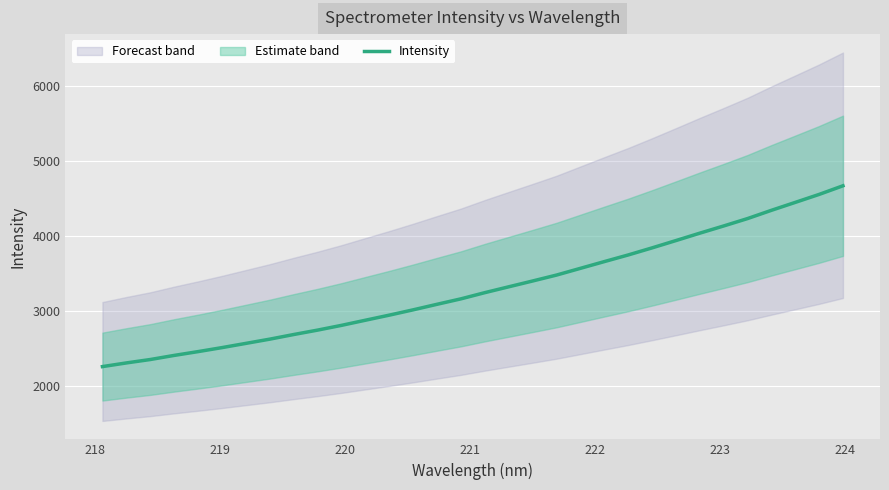

What is the highest value of the Intensity series?

4669.9